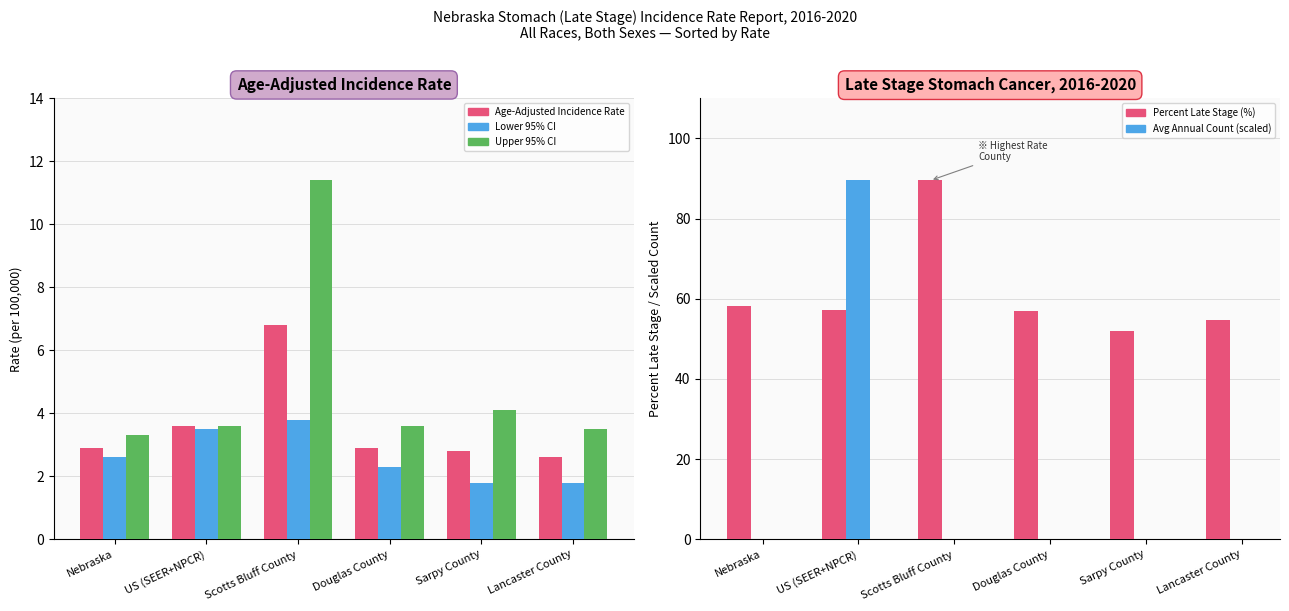

What position from the left is Nebraska?

1